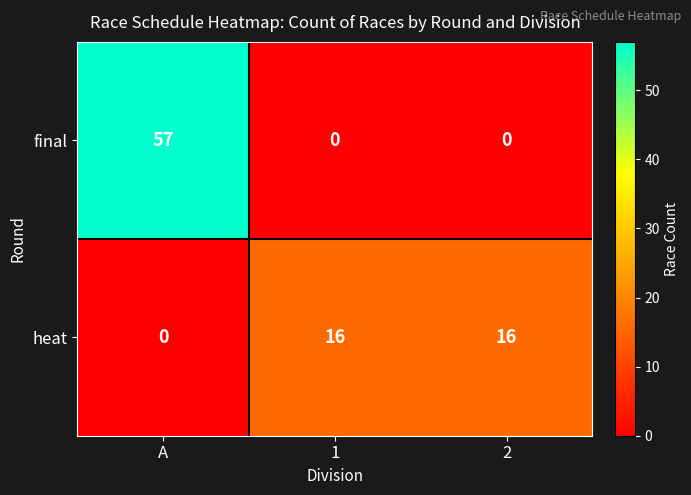

At which category is the sum across all series the highest?

A